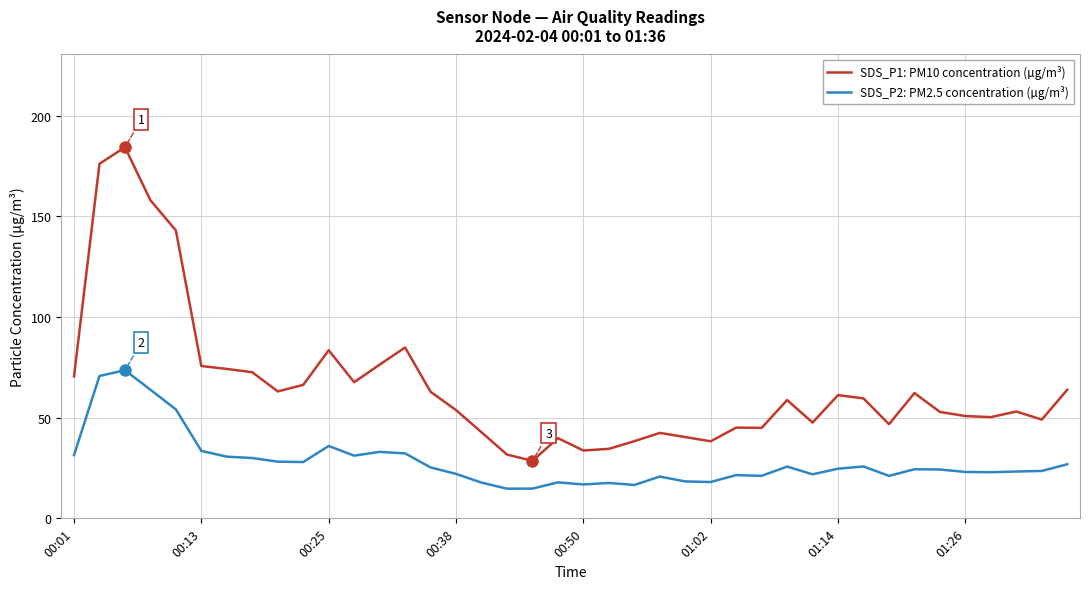

Which series has the largest total across all categories?

SDS_P1: PM10 concentration (µg/m³)